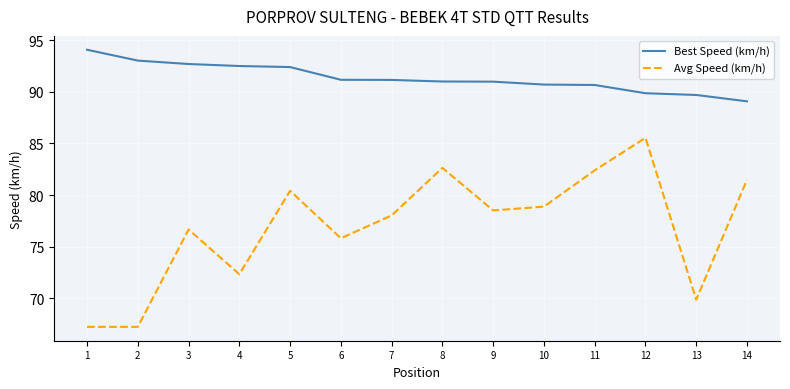

At how many categories does at least one series exceed 70?

14